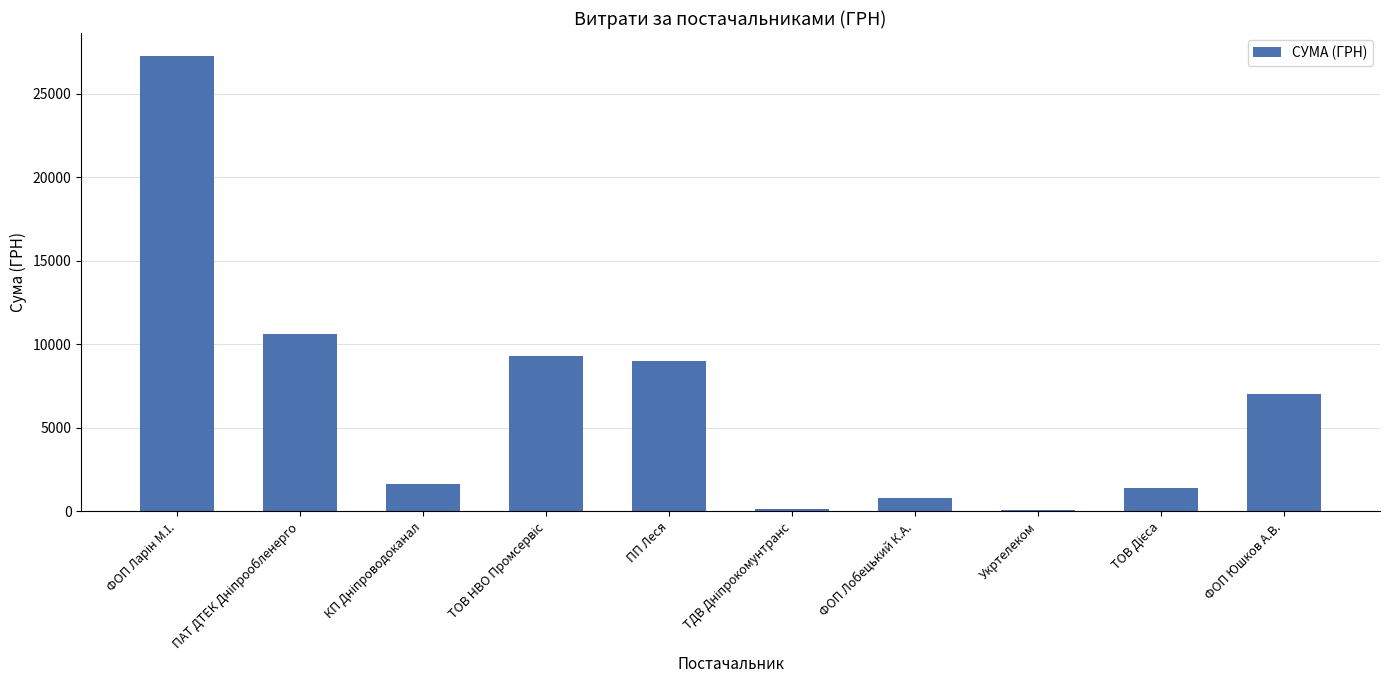

What is the value of the 2nd bar from the left?

10614.0